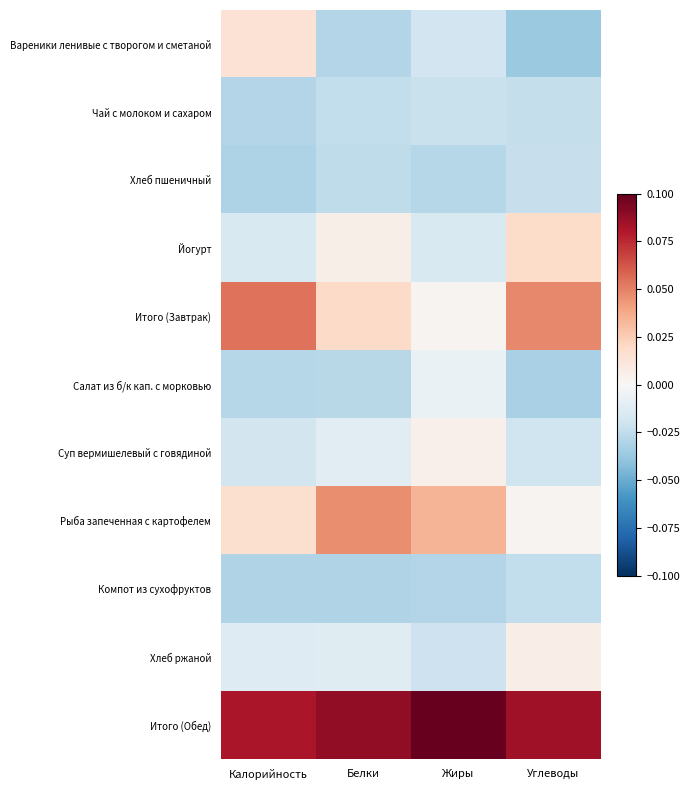

Rank the series by their maximum value, from lowest to highest.

Компот из сухофруктов, Хлеб пшеничный, Чай с молоком и сахаром, Салат из б/к кап. с морковью, Суп вермишелевый с говядиной, Хлеб ржаной, Вареники ленивые с творогом и сметаной, Йогурт, Рыба запеченная с картофелем, Итого (Завтрак), Итого (Обед)